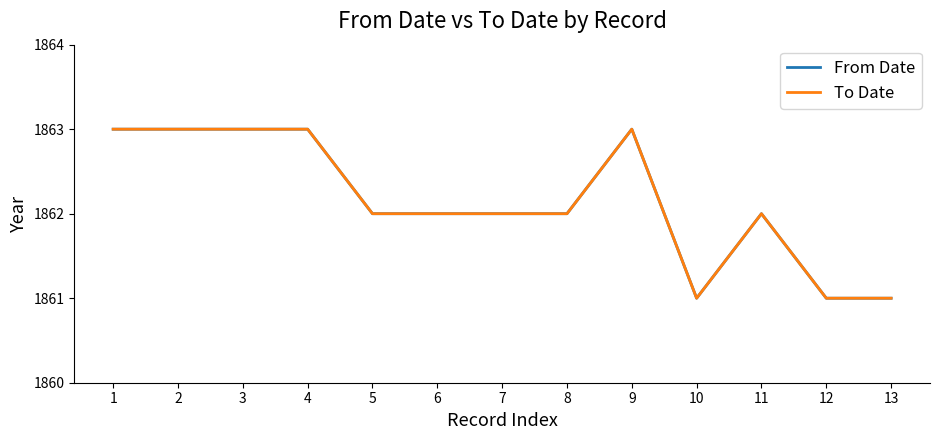

What is the approximate value of From Date at 3?

1863